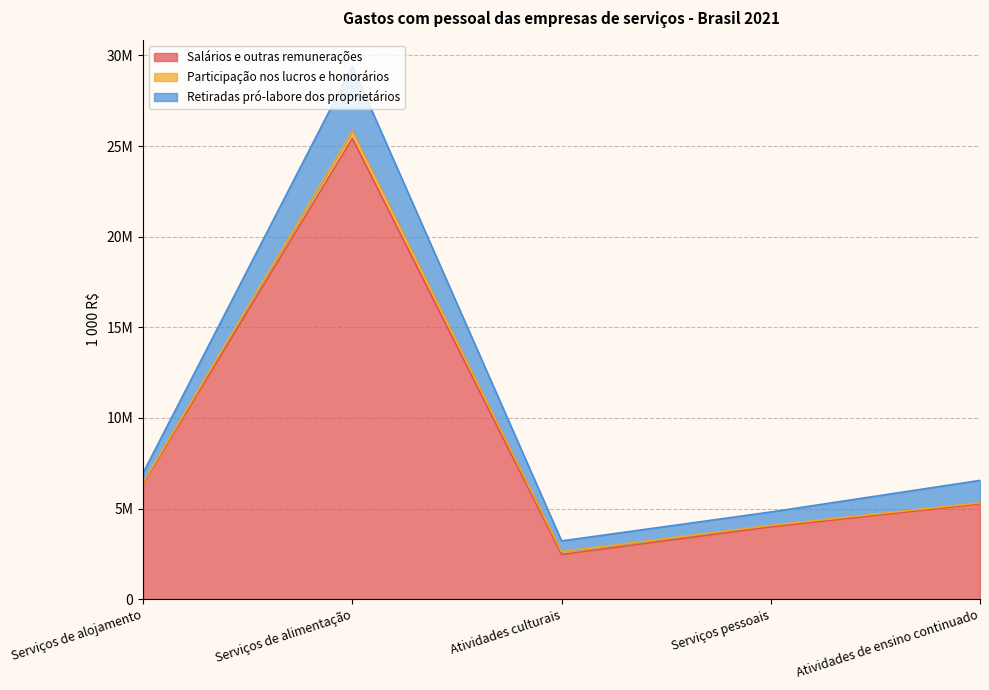

At which category does Retiradas pró-labore dos proprietários reach its first local peak?

Serviços de alimentação